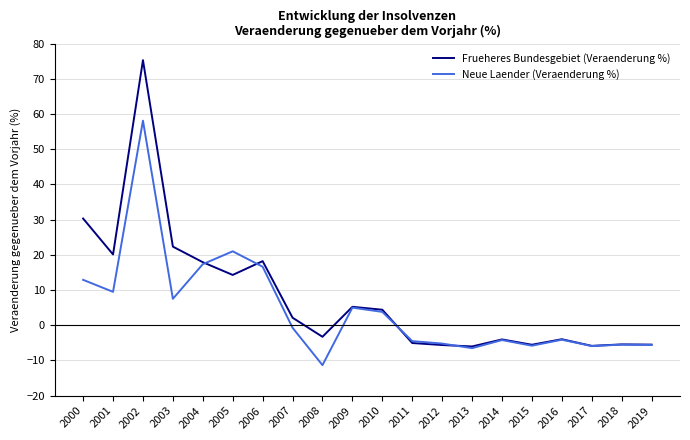

At which category is the sum across all series the highest?

2002